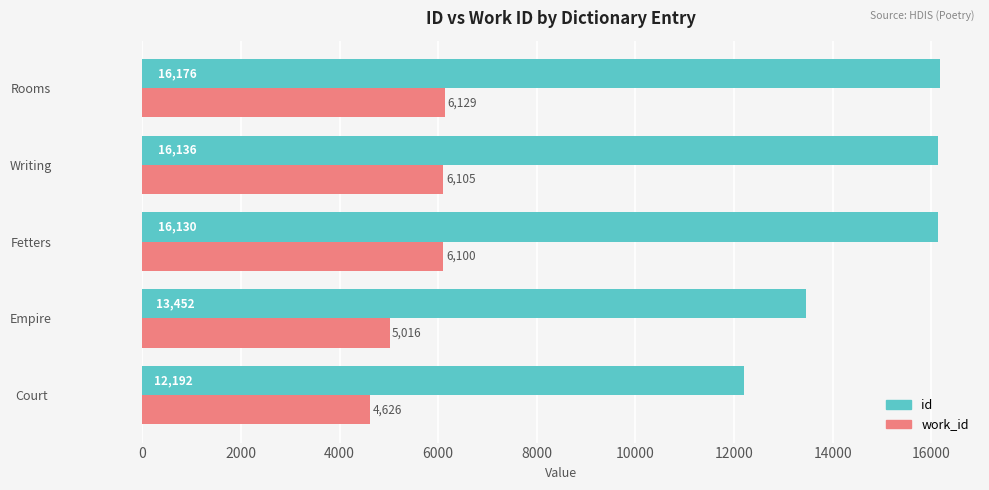

Where is id nearest to the value 14184?

Empire